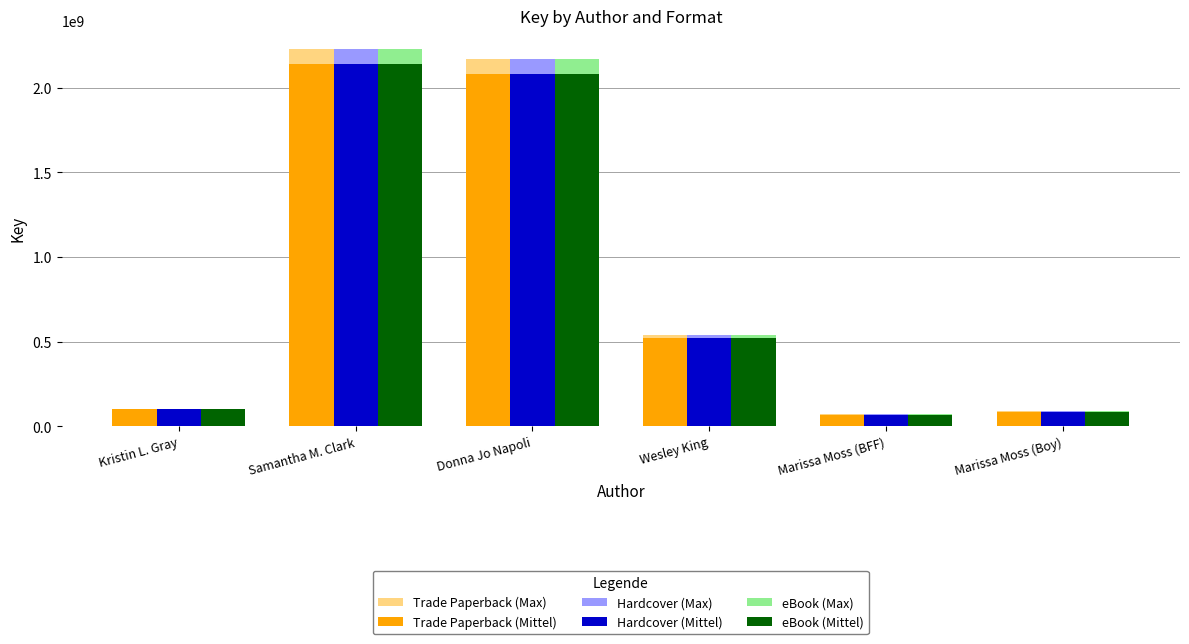

What is the minimum value shown in the chart?

69153112.0